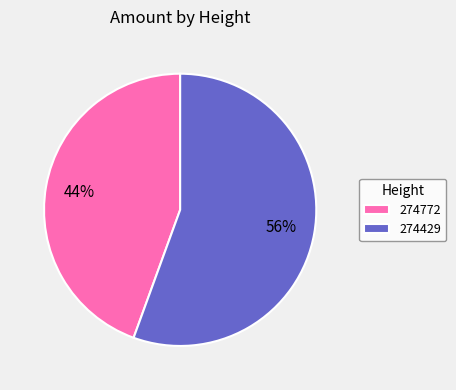

Which category has the smallest portion of the pie?

274772